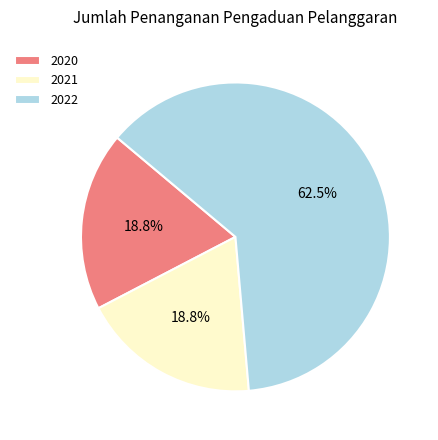

What is the majority slice?

2022